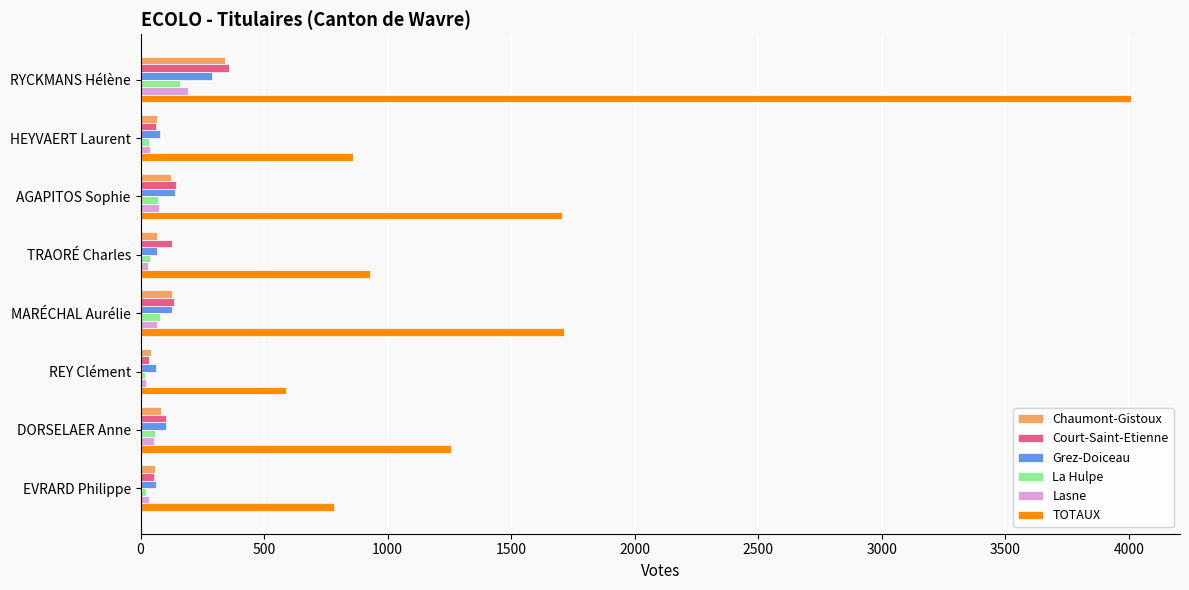

The value of TOTAUX at DORSELAER Anne is 1255. True or false?

True